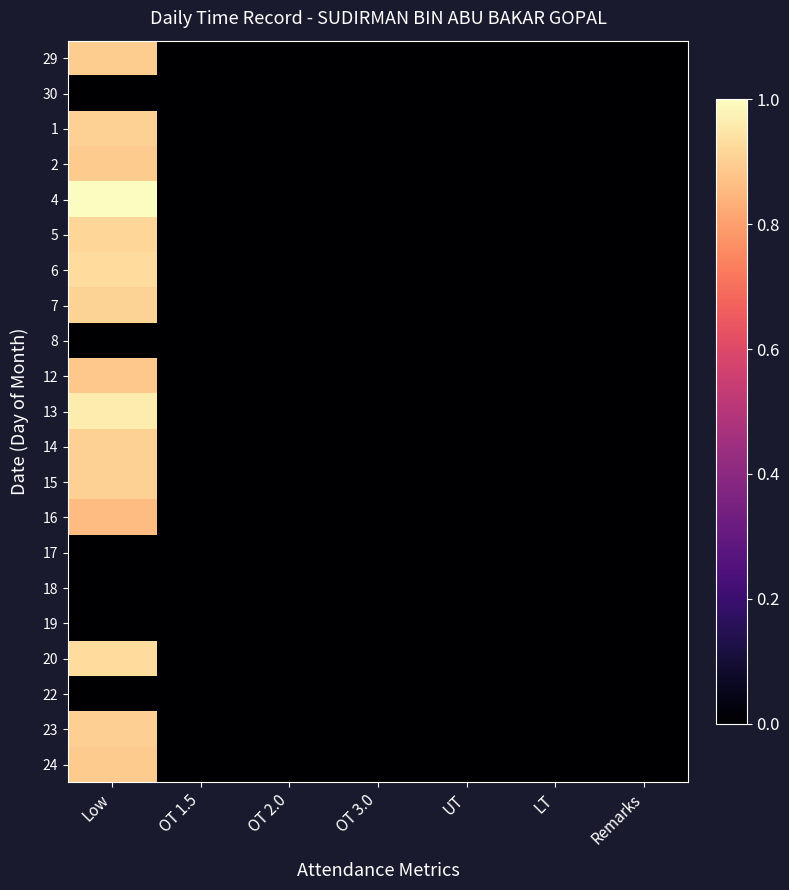

Which series has the largest range (max minus min)?

4